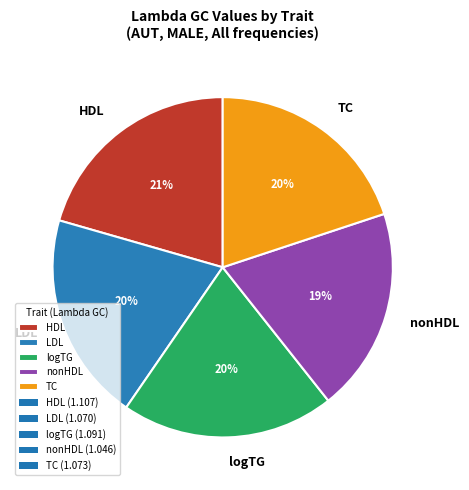

To the nearest percent, what is the combined percentage of logTG and LDL?

40%